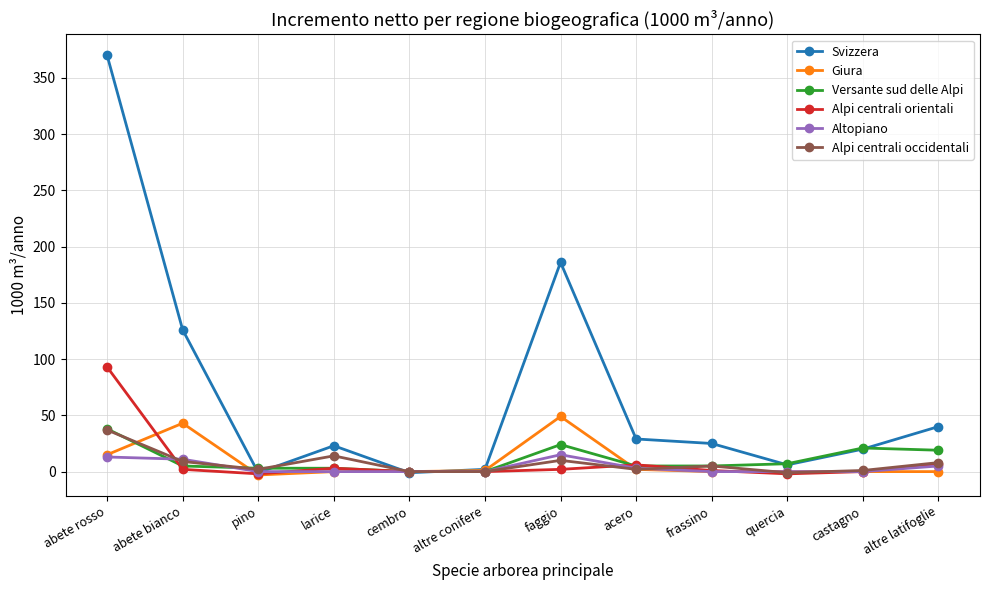

Is it true that Giura equals 24 at castagno?

False